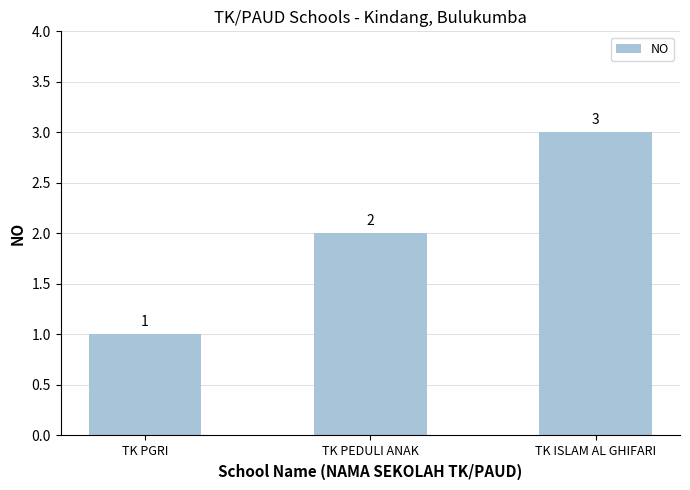

Which label corresponds to the smallest value in the chart?

TK PGRI